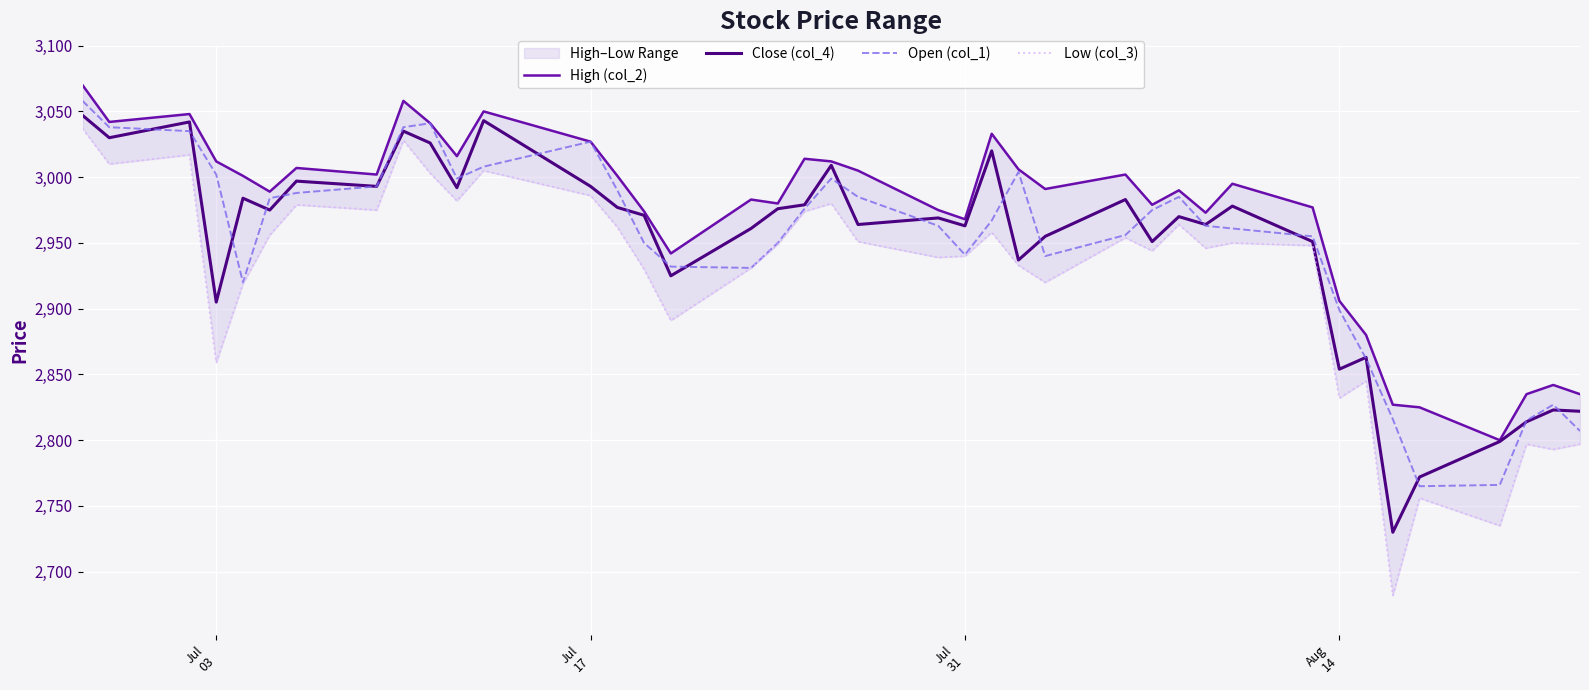

True or false: Low (col_3) has more than 2 interior local peaks.

True